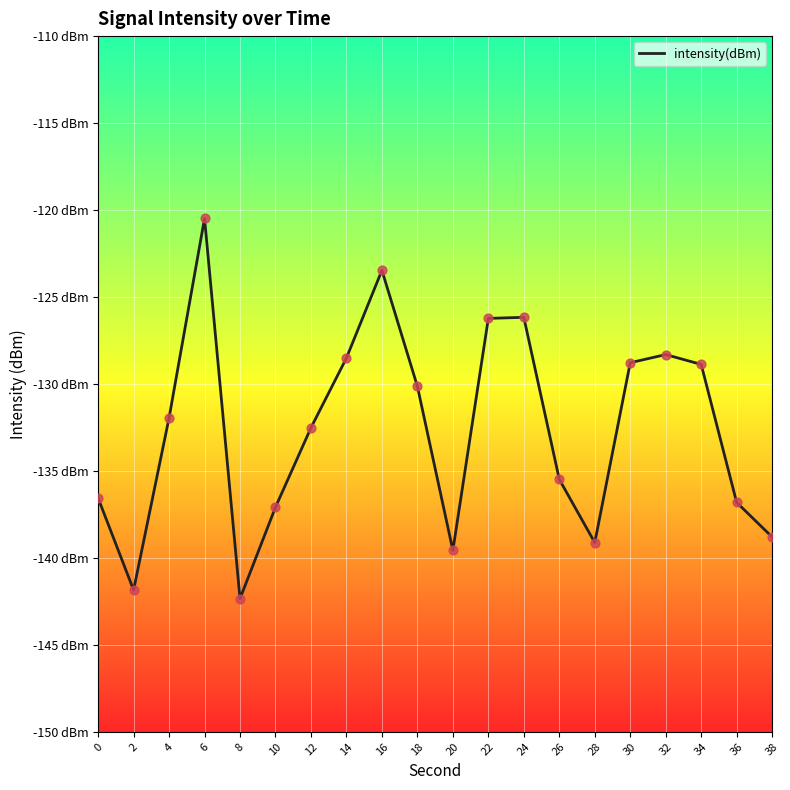

Does the chart have visible grid lines?

Yes